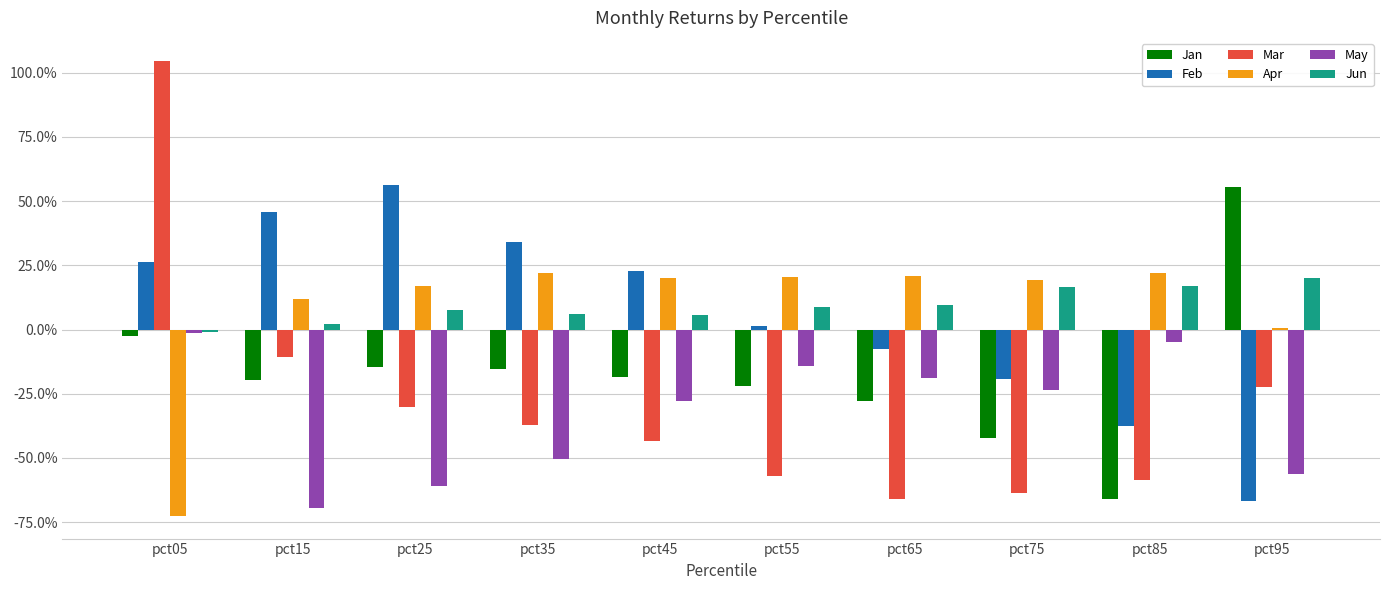

What are all the series names shown in the legend?

Jan, Feb, Mar, Apr, May, Jun